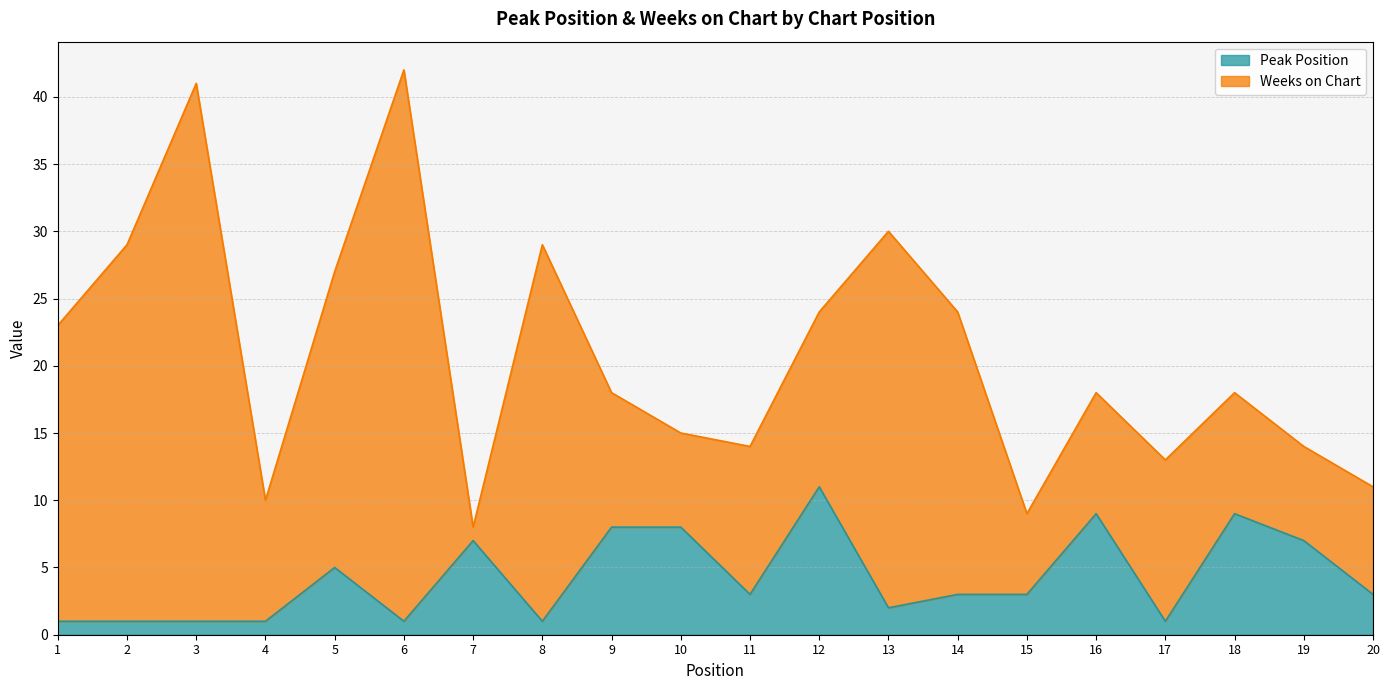

How many lines are shown in the chart?

2